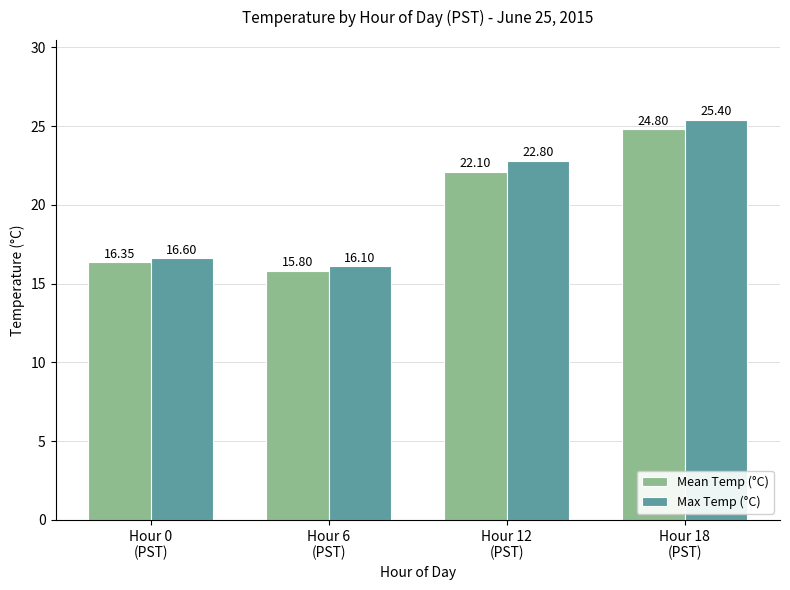

Reading right to left, list all the values displayed in this chart.

Mean Temp (°C): Hour 18
(PST)=24.8	Hour 12
(PST)=22.1	Hour 6
(PST)=15.8	Hour 0
(PST)=16.4
Max Temp (°C): Hour 18
(PST)=25.4	Hour 12
(PST)=22.8	Hour 6
(PST)=16.1	Hour 0
(PST)=16.6